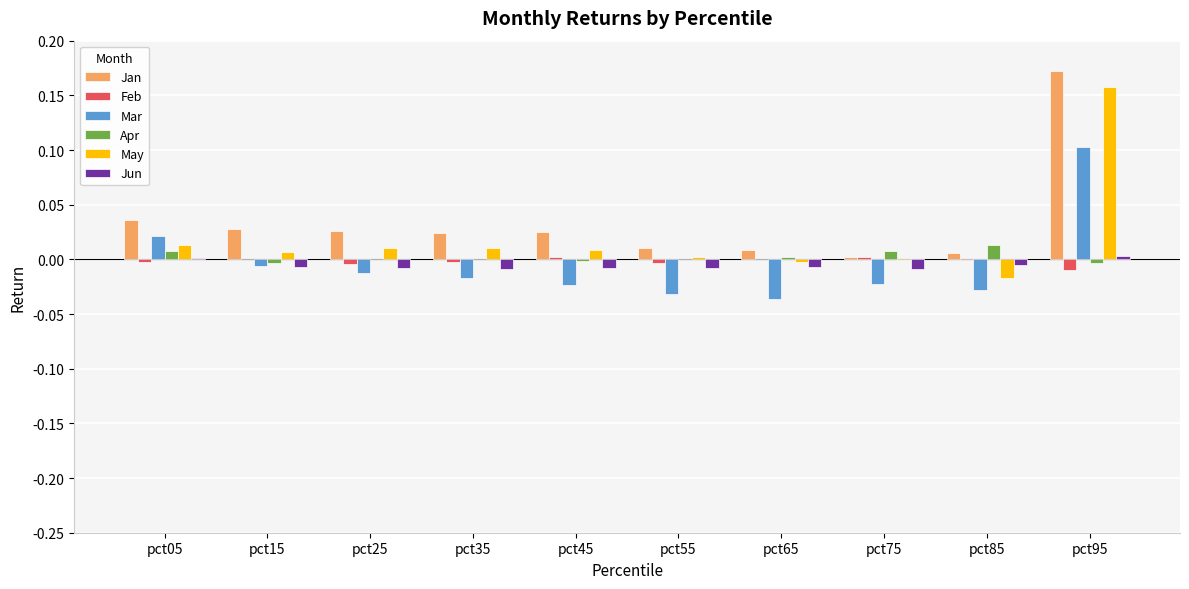

The value of Jan at pct75 is 0.0. True or false?

True